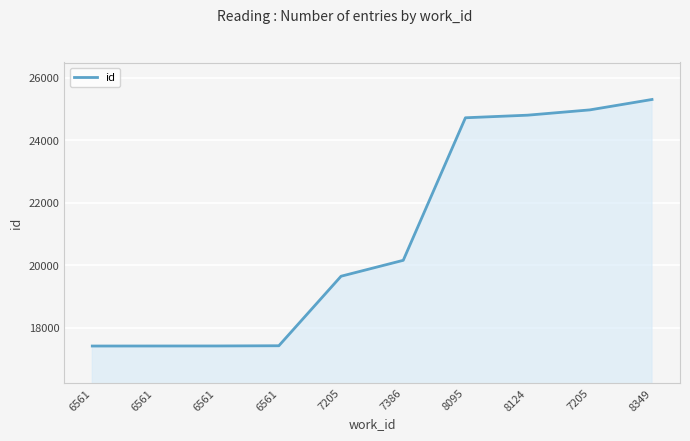

Does the chart display data point markers on the line(s)?

No